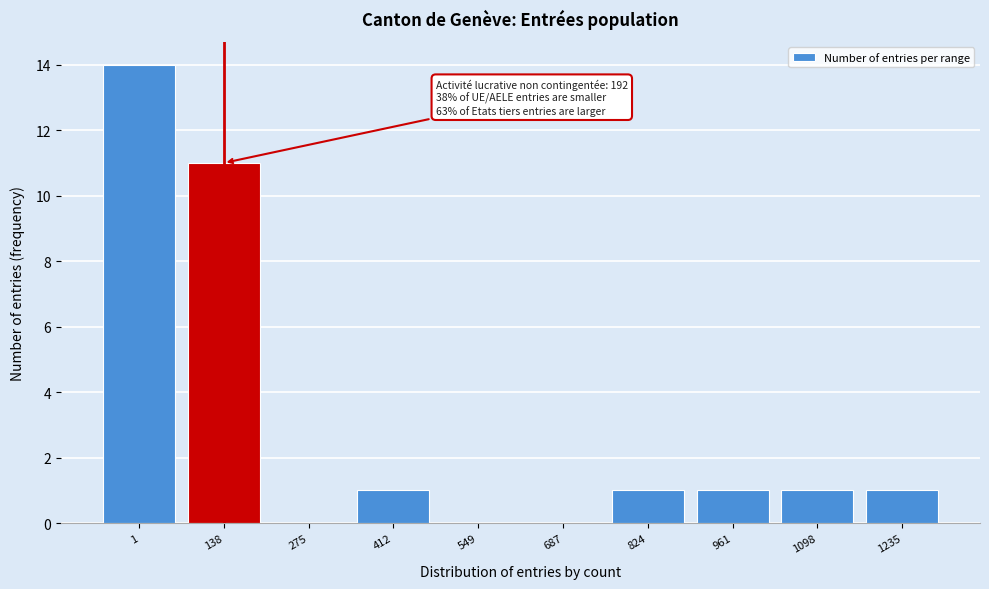

Reading left to right, list all the values displayed in this chart.

1=14	138=11	275=0	412=1	549=0	687=0	824=1	961=1	1098=1	1235=1